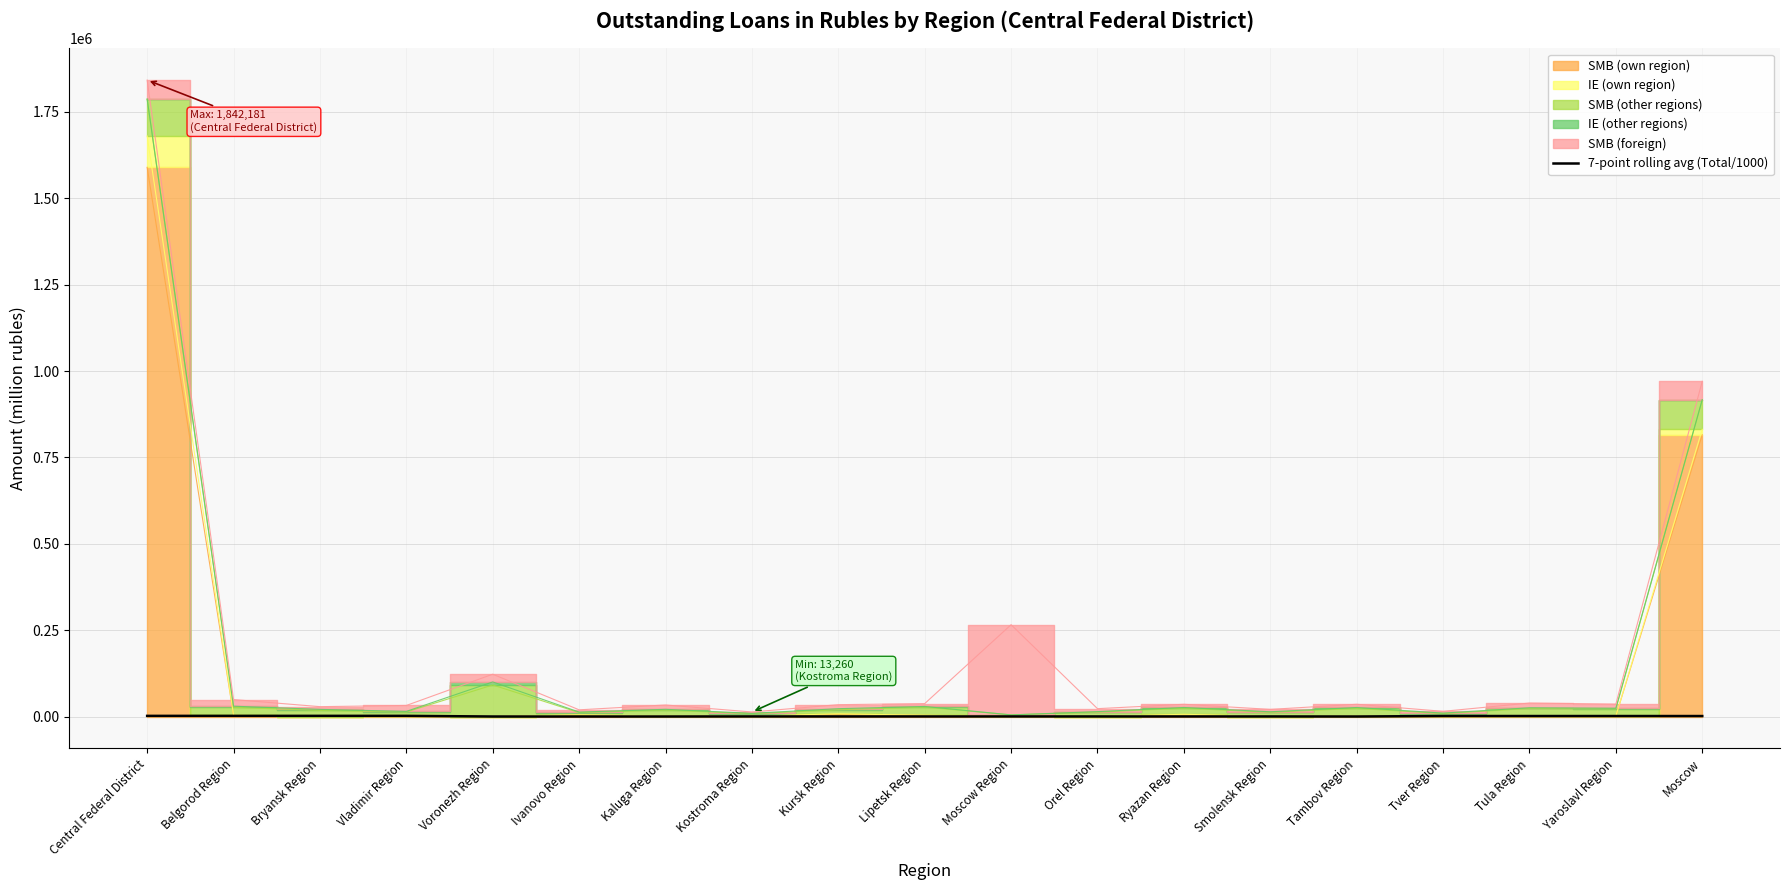

At which label is the value closest to 1074?

Moscow